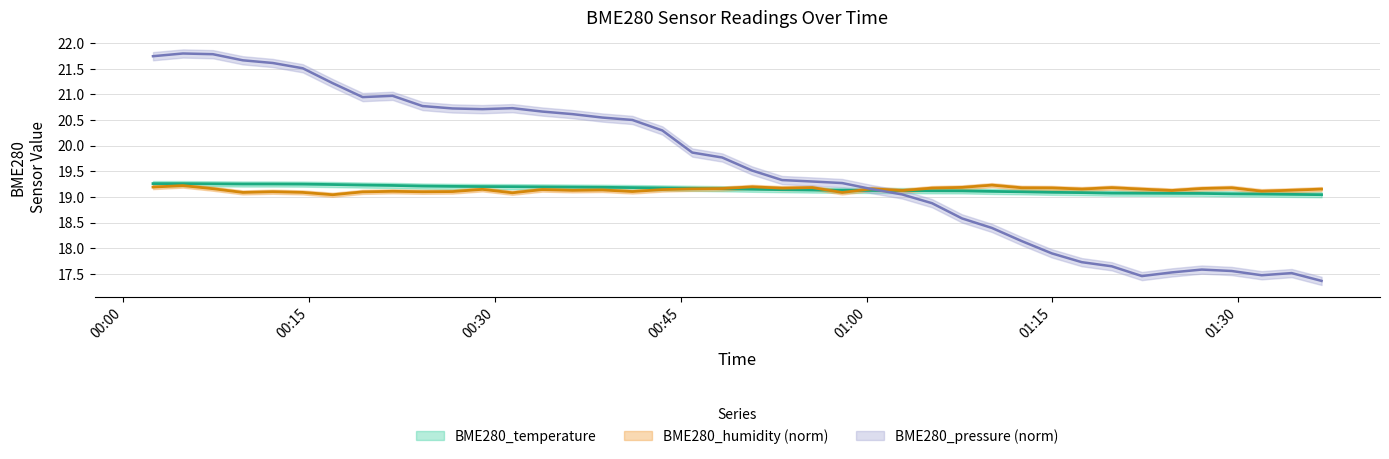

What is the average value of the BME280_temperature series?

19.2